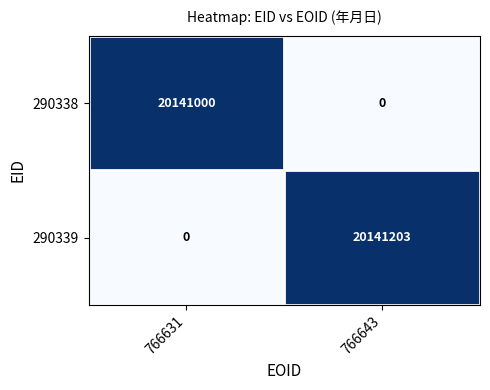

What is the maximum value for 290339?

20141203